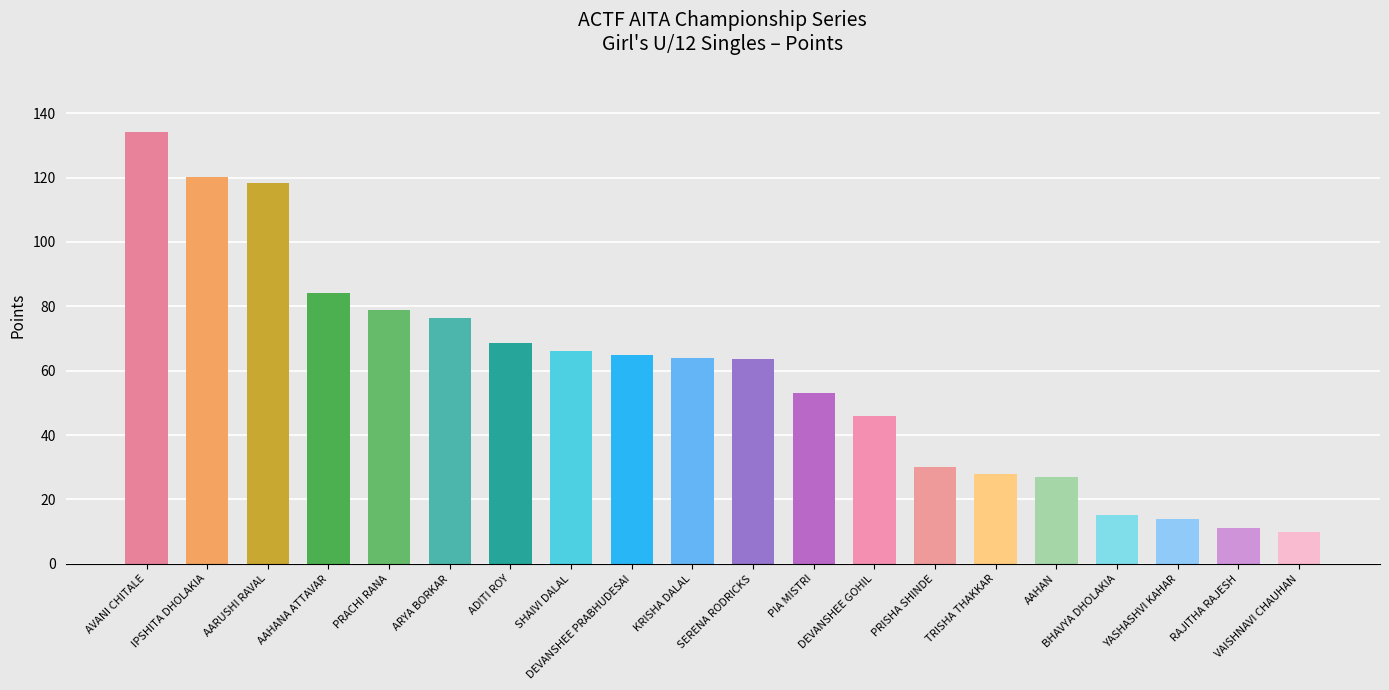

At which category does the chart reach its peak across all series?

AVANI CHITALE